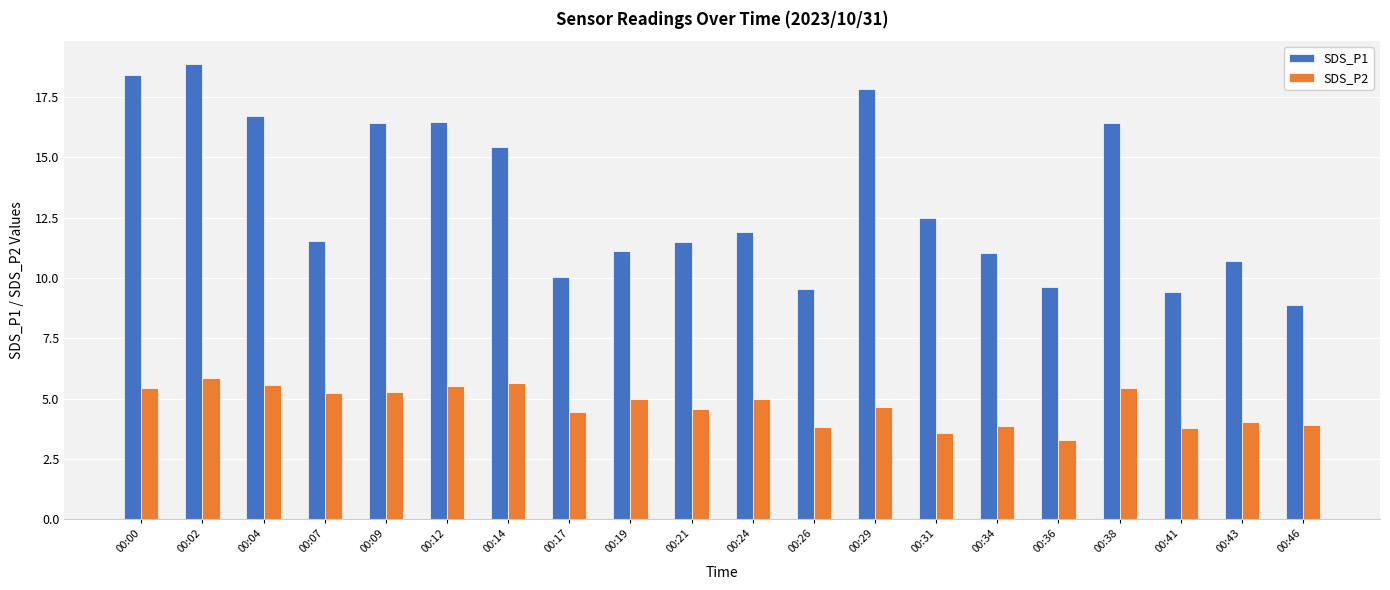

Rank the series by their average value, from lowest to highest.

SDS_P2, SDS_P1